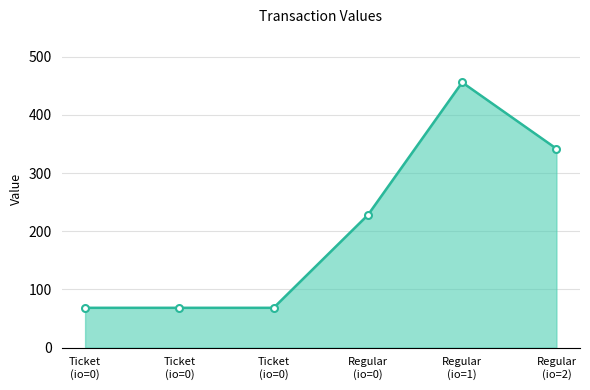

What is the sum of the values at Ticket
(io=0) and Regular
(io=2)?

410.4